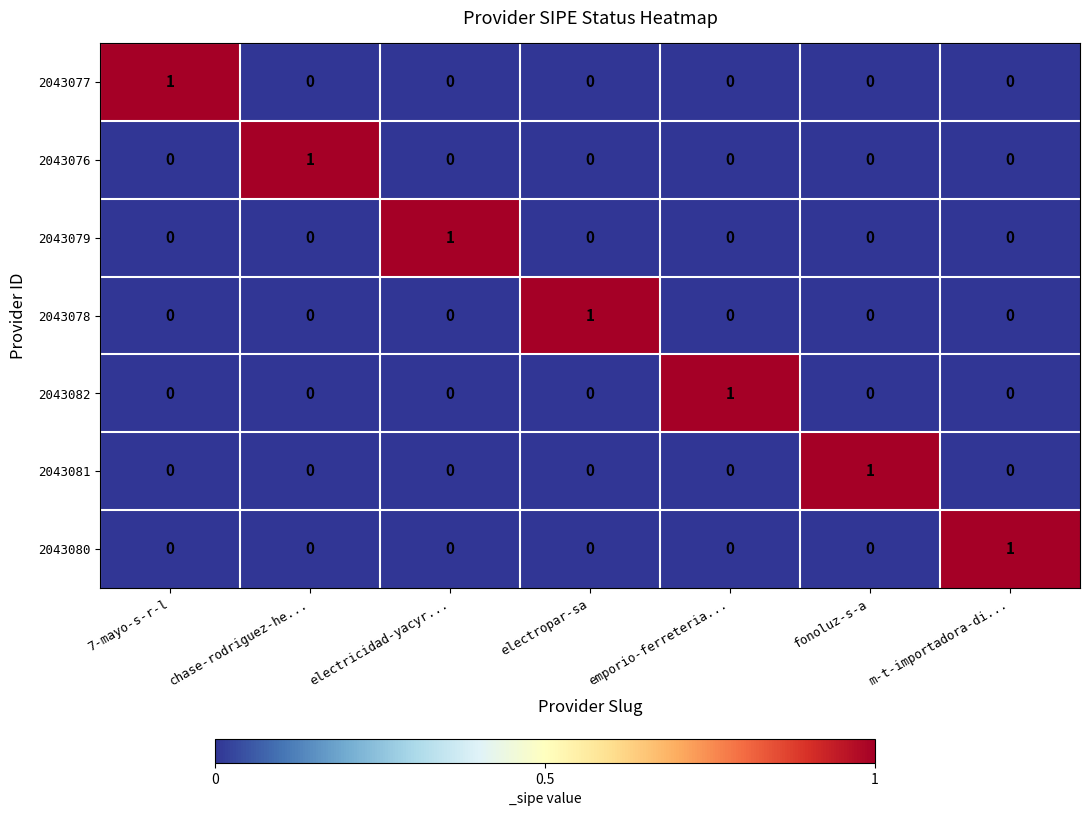

Which category has the highest value in the 2043077 series?

7-mayo-s-r-l